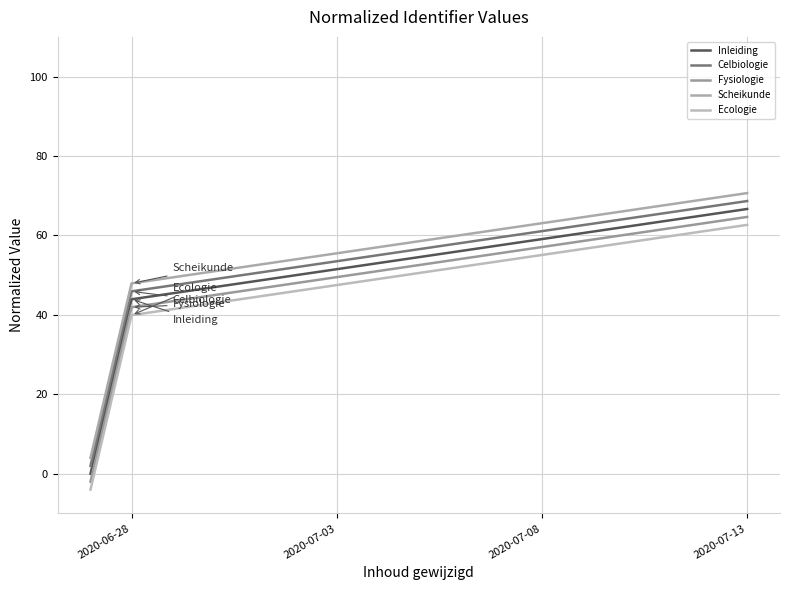

Rank the series by their average value, from highest to lowest.

Scheikunde, Celbiologie, Inleiding, Fysiologie, Ecologie